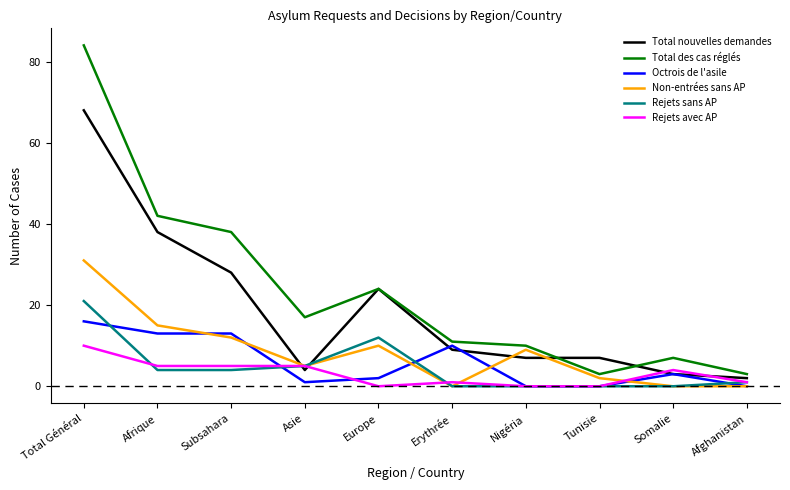

At Total Général, list the series in order from smallest to largest.

Rejets avec AP, Octrois de l'asile, Rejets sans AP, Non-entrées sans AP, Total nouvelles demandes, Total des cas réglés